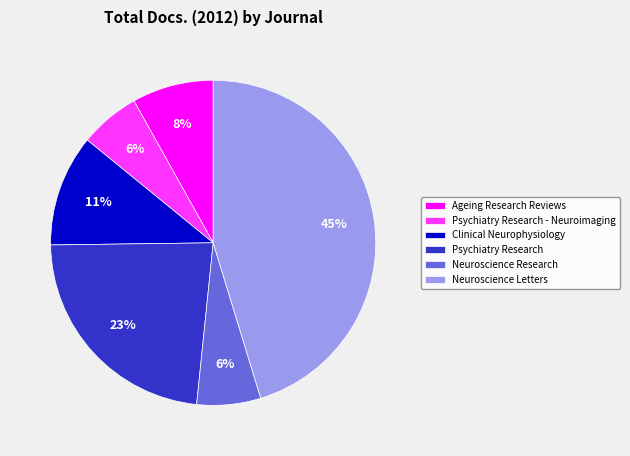

Does any single category account for the majority?

No